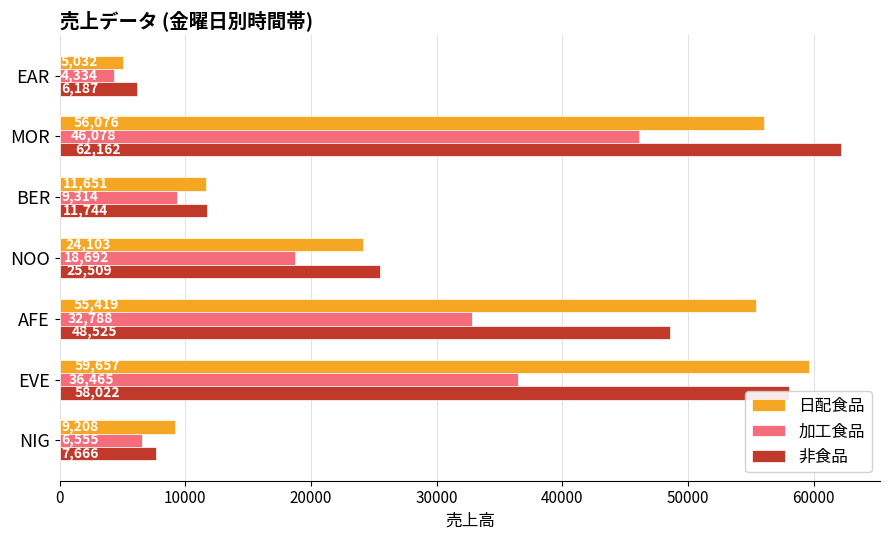

At how many categories does at least one series exceed 34588?

3